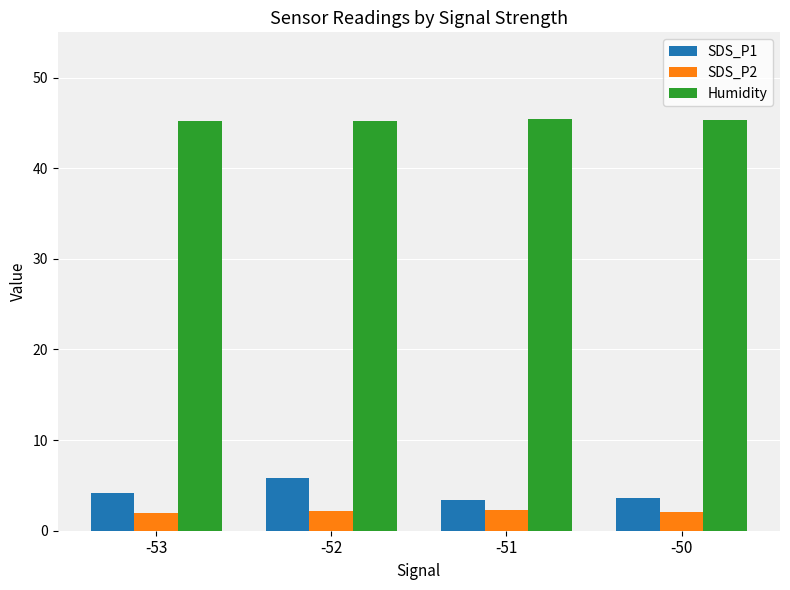

Which series has the largest total across all categories?

Humidity